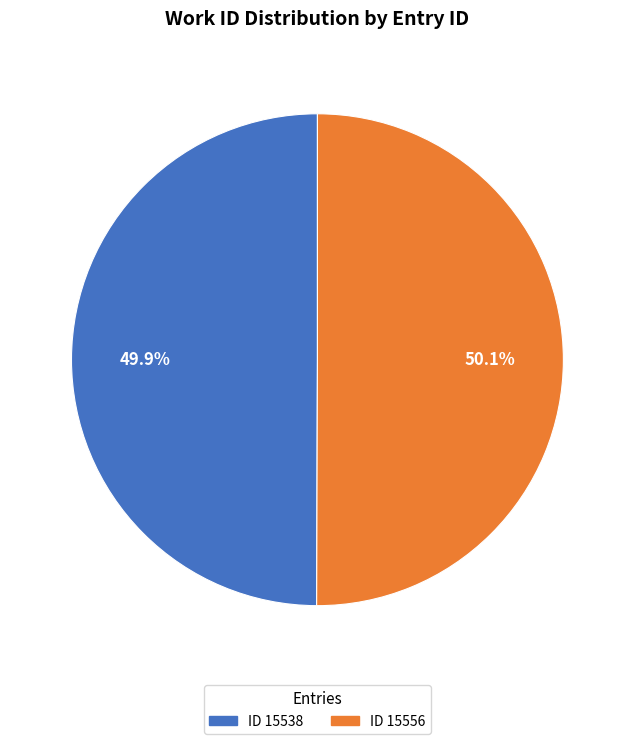

What is the ratio of the value at ID 15556 to the value at ID 15538?

1.0